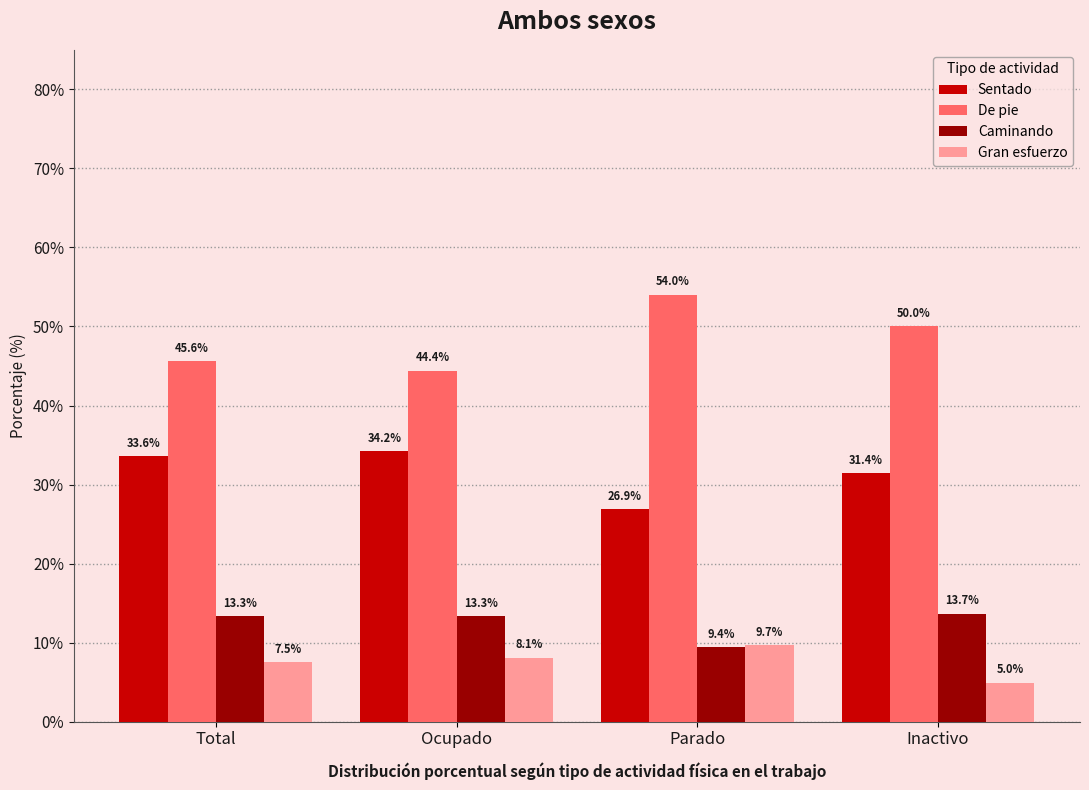

Does the chart contain stacked bars?

No